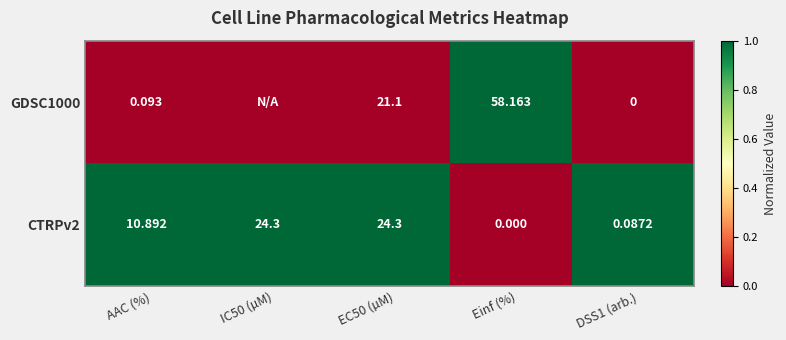

Where is CTRPv2 nearest to the value 12?

AAC (%)